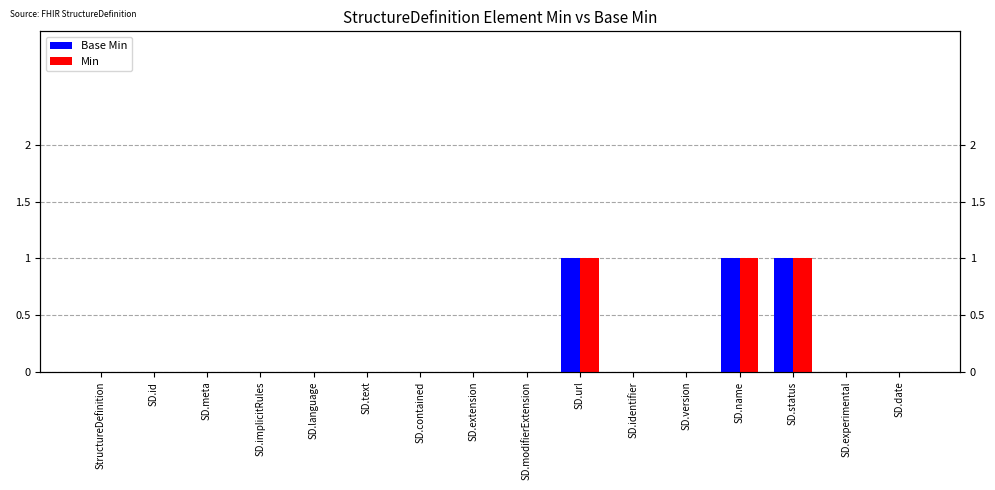

True or false: Base Min has a value of 0 at SD.meta.

False